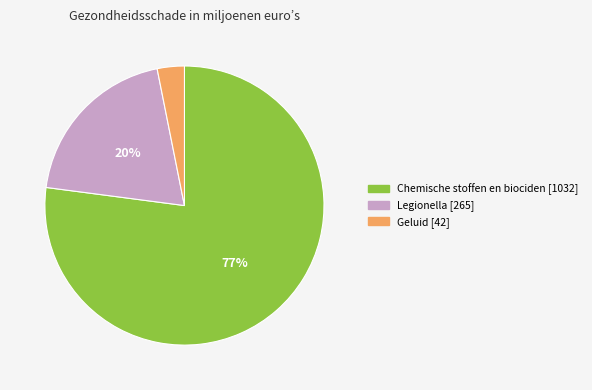

What percentage is the Geluid slice, to the nearest percent?

3%